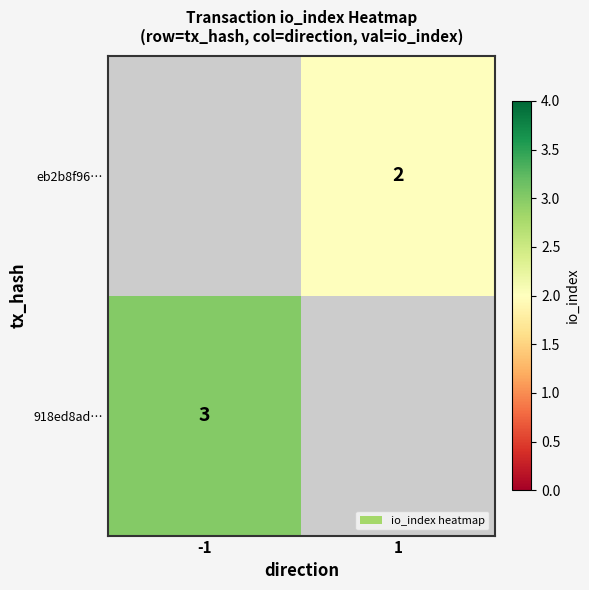

Is it true that 918ed8ad… equals 3 at -1?

True